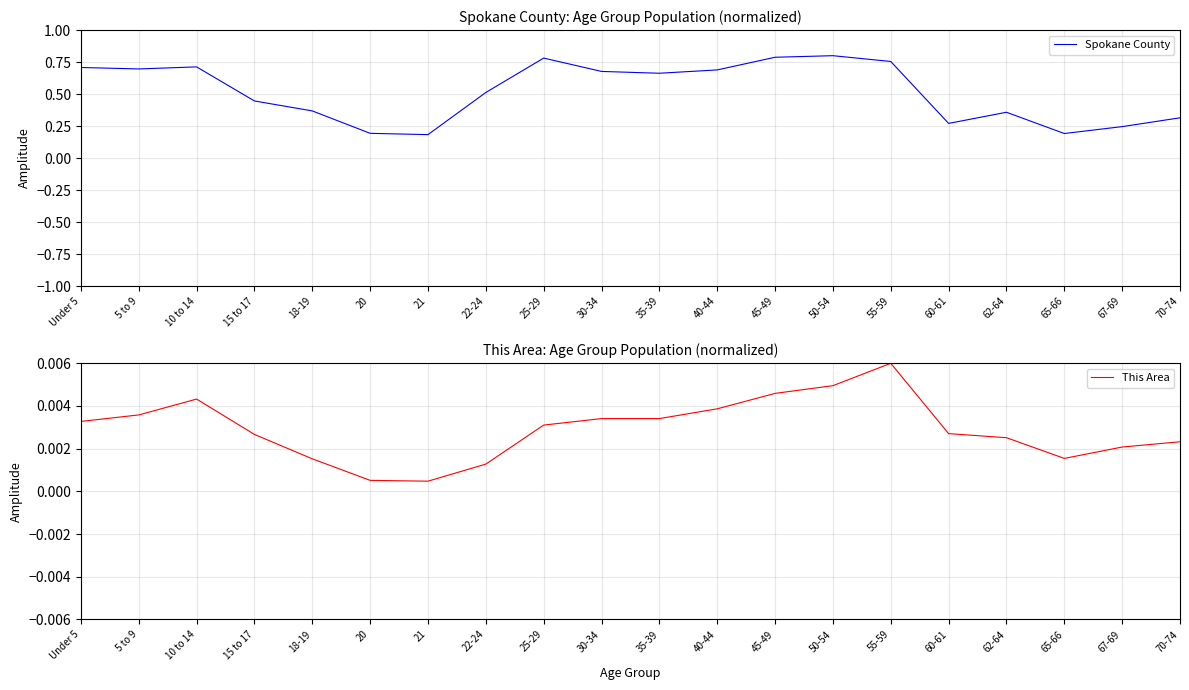

Between 35-39 and 15 to 17, which is larger?

35-39